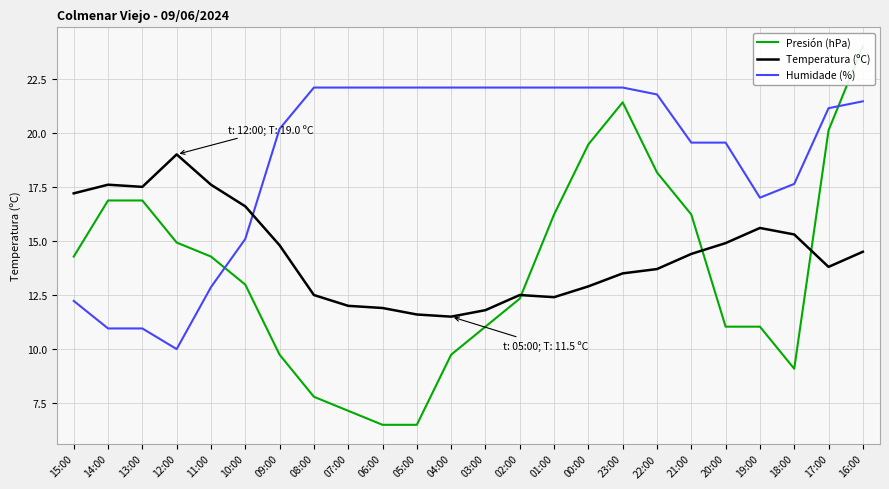

Is it true that Humidade (%) equals 13.1 at 08:00?

False